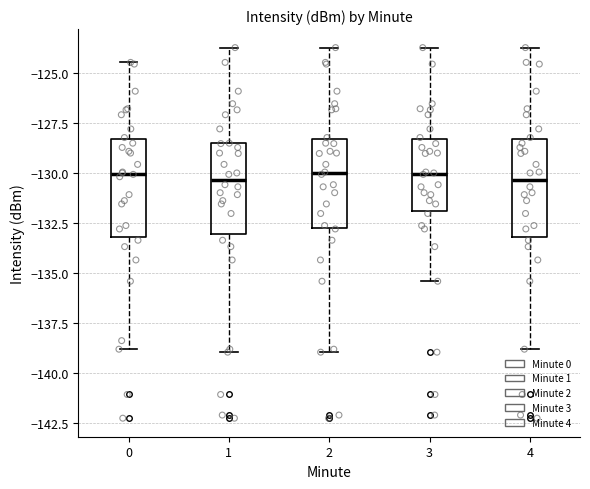

Where does the upper whisker of the box at x = 1 end on the y-axis? The values are not printed on the chart, so give them approximately, as read against the axis.

-123.5